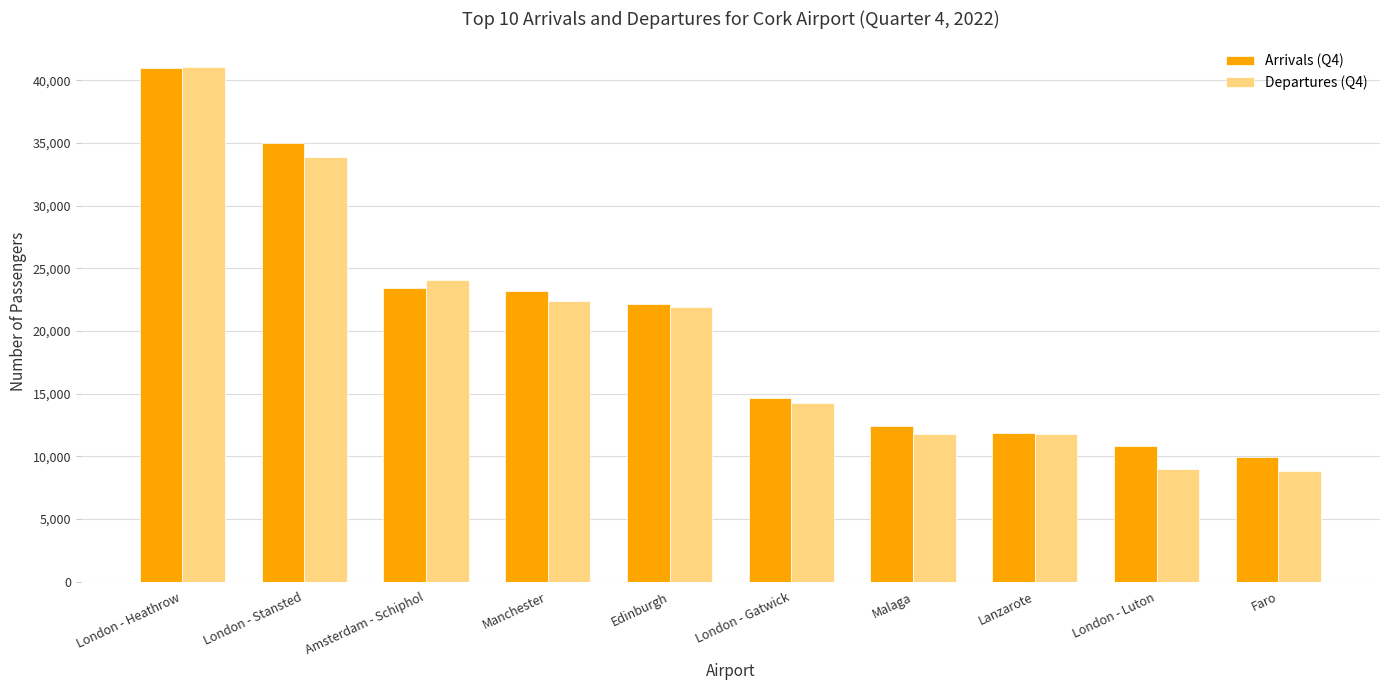

What is the highest value of the Arrivals (Q4) series?

41024